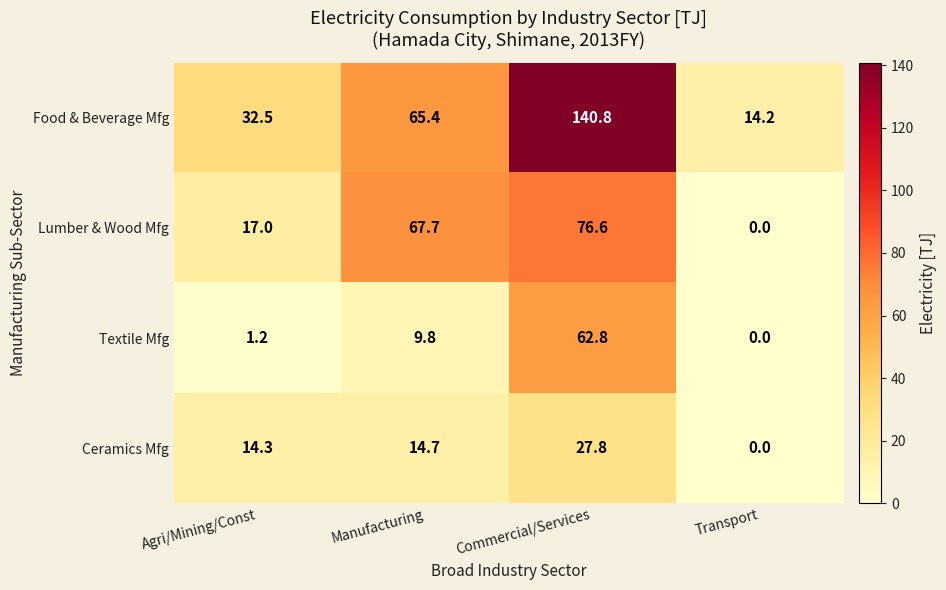

What is the spread (max minus min) of values at Commercial/Services?

113.0